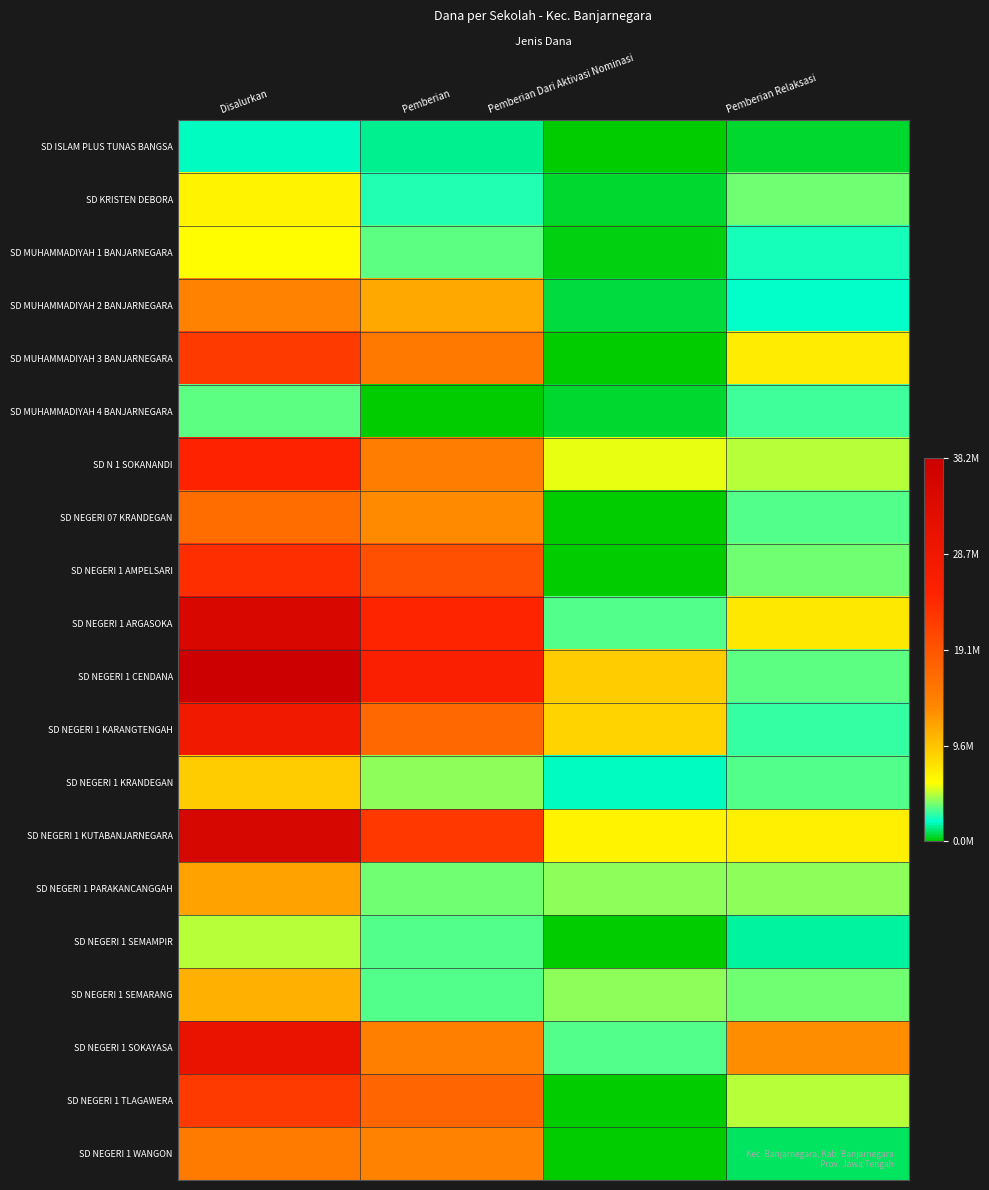

Which series has the largest total across all categories?

SD NEGERI 1 CENDANA